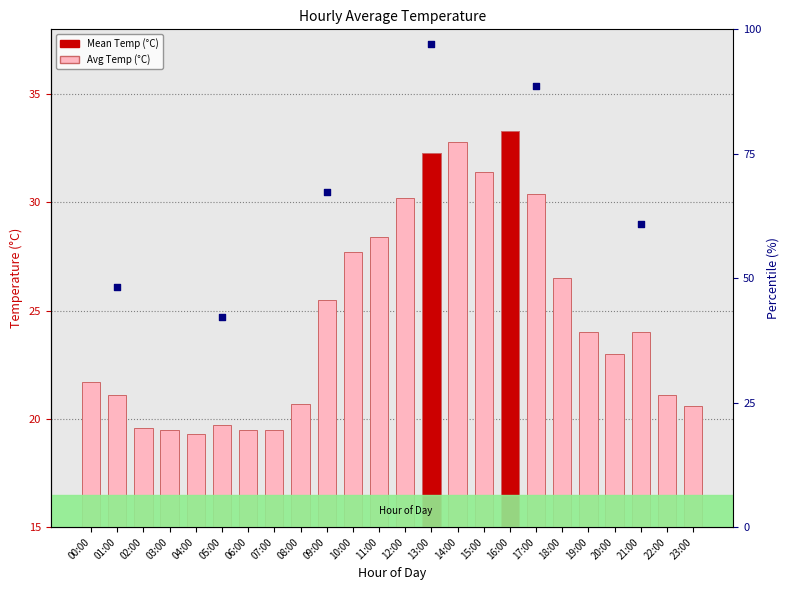

What is the change in value from 02:00 to 17:00?

+10.8